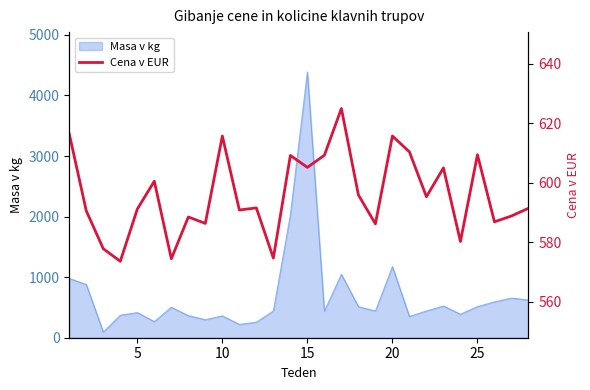

Reading right to left, what are all the values shown in this chart?

591.4	588.8	586.8	609.4	580.2	605.0	595.3	610.4	615.7	586.2	595.9	625.0	609.2	605.2	609.2	574.6	591.5	590.8	615.7	586.3	588.5	574.4	600.5	591.1	573.5	577.8	590.5	616.4